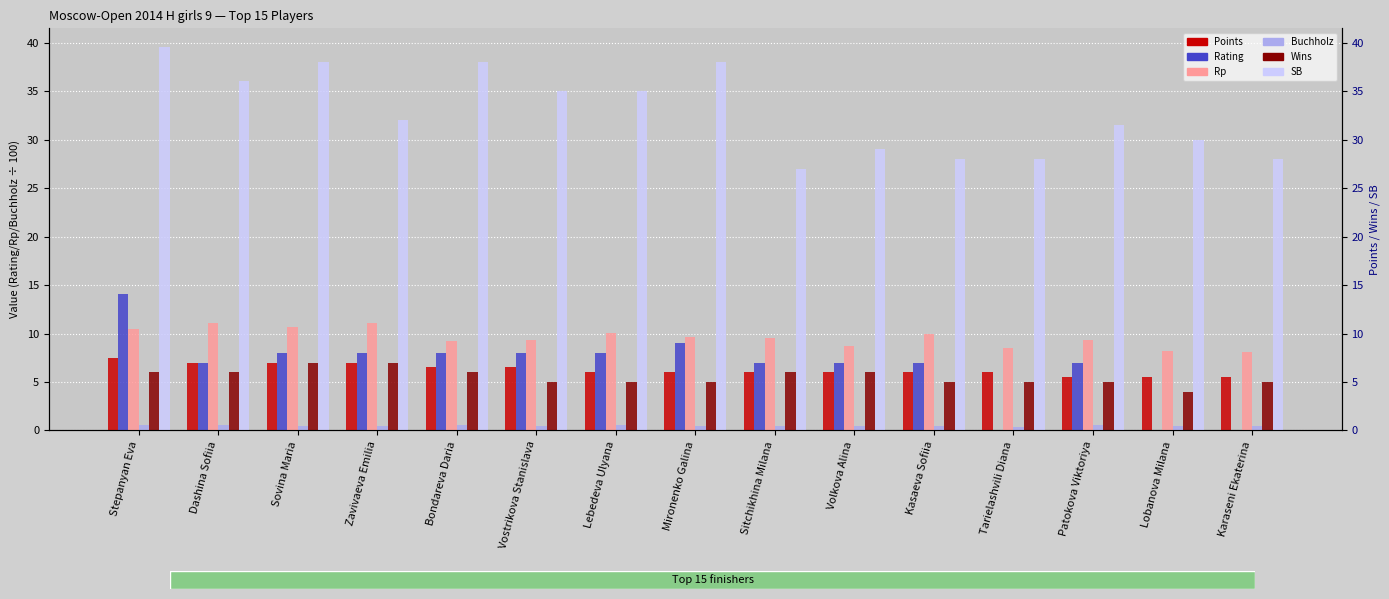

At which label does Points first exceed 6?

Stepanyan Eva